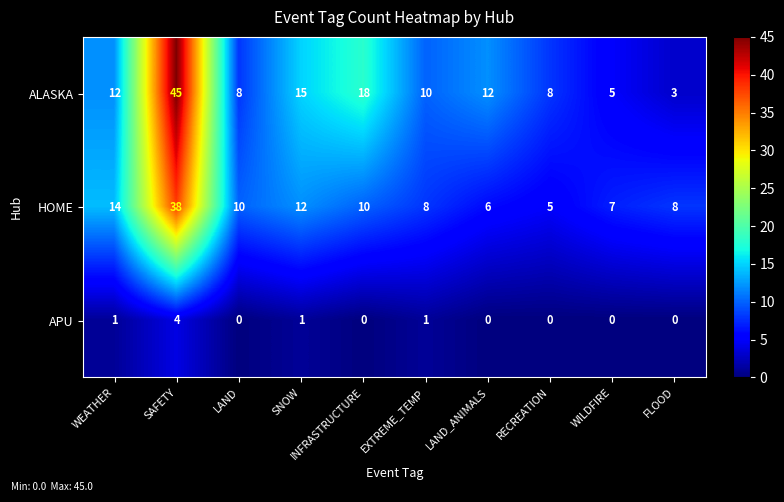

What is the highest value of the HOME series?

38